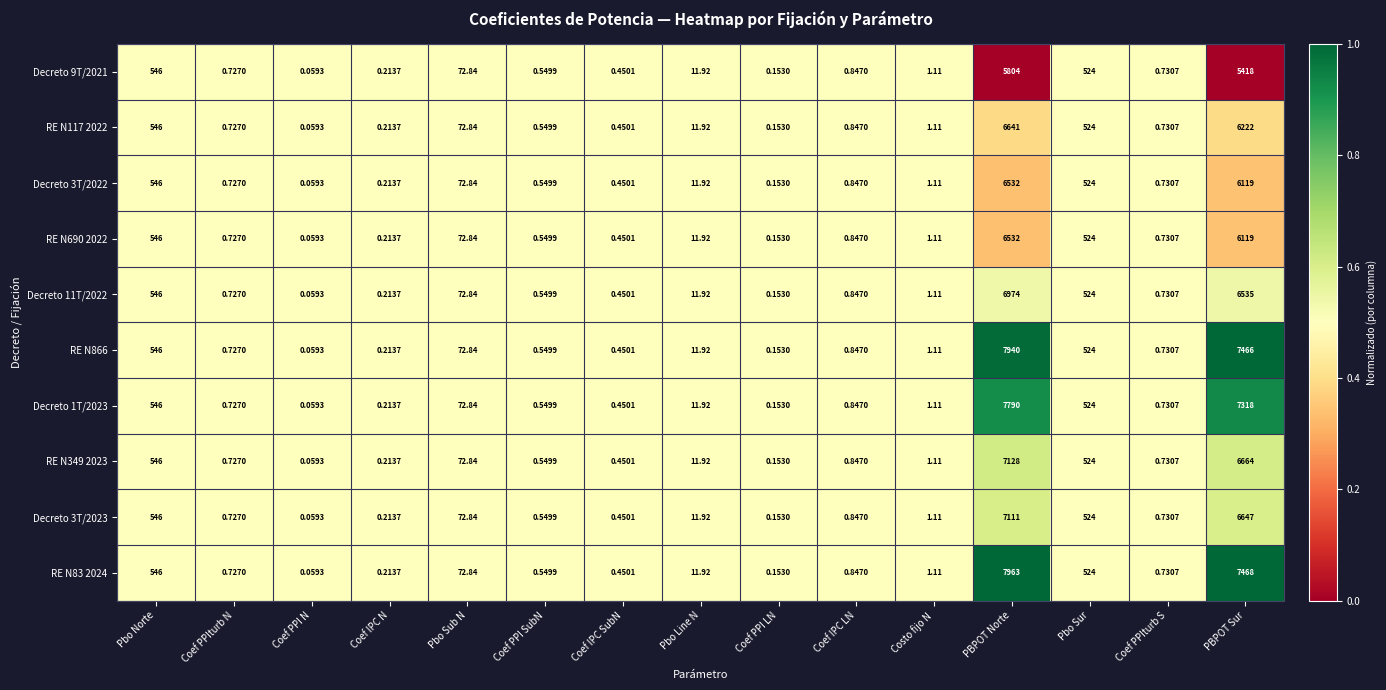

Which category has the highest value in the Decreto 11T/2022 series?

PBPOT Norte